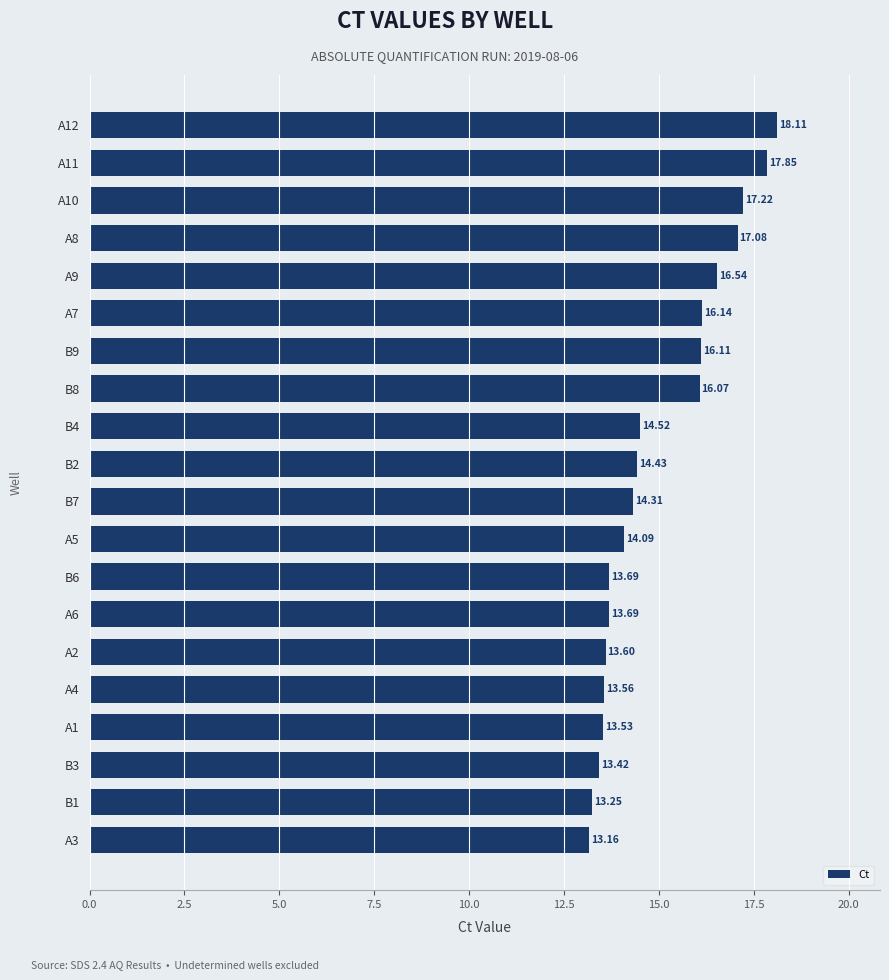

What is the average value?

15.0